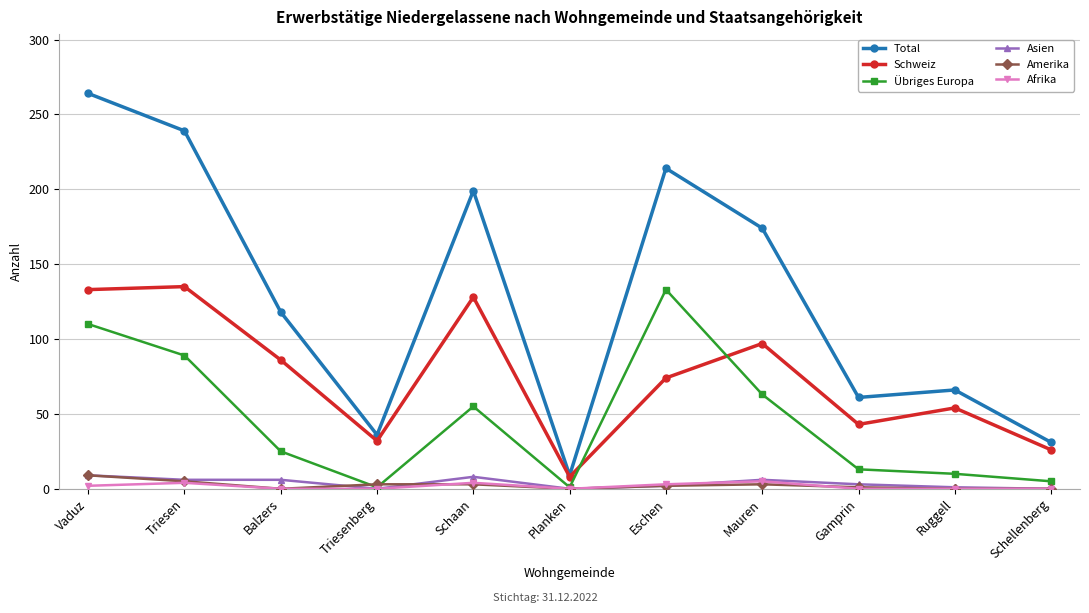

The Total series shows 31 at Schellenberg. True or false?

True